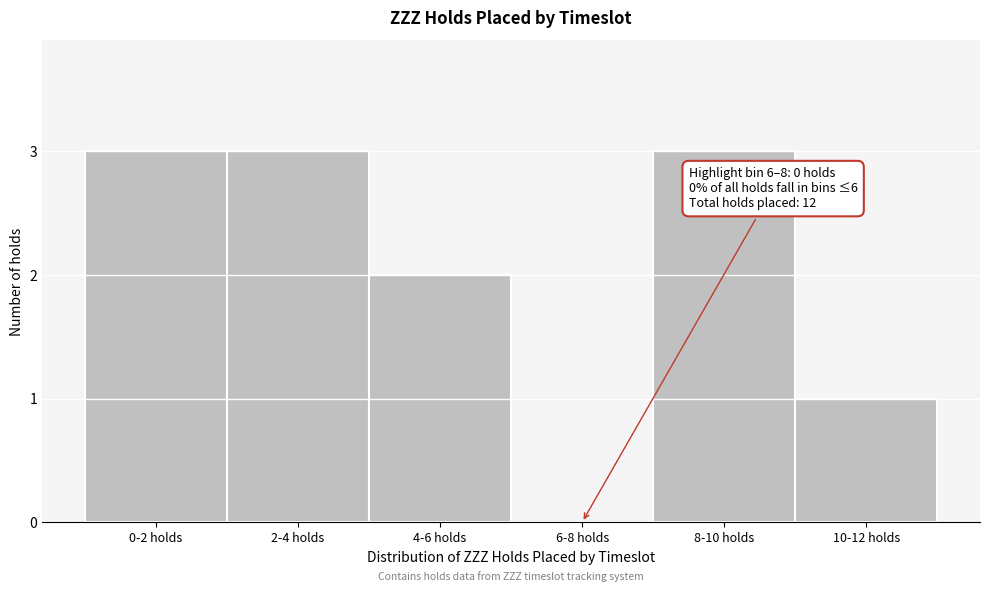

Reading left to right, what are all the values shown in this chart?

0-2 holds=3	2-4 holds=3	4-6 holds=2	6-8 holds=0	8-10 holds=3	10-12 holds=1